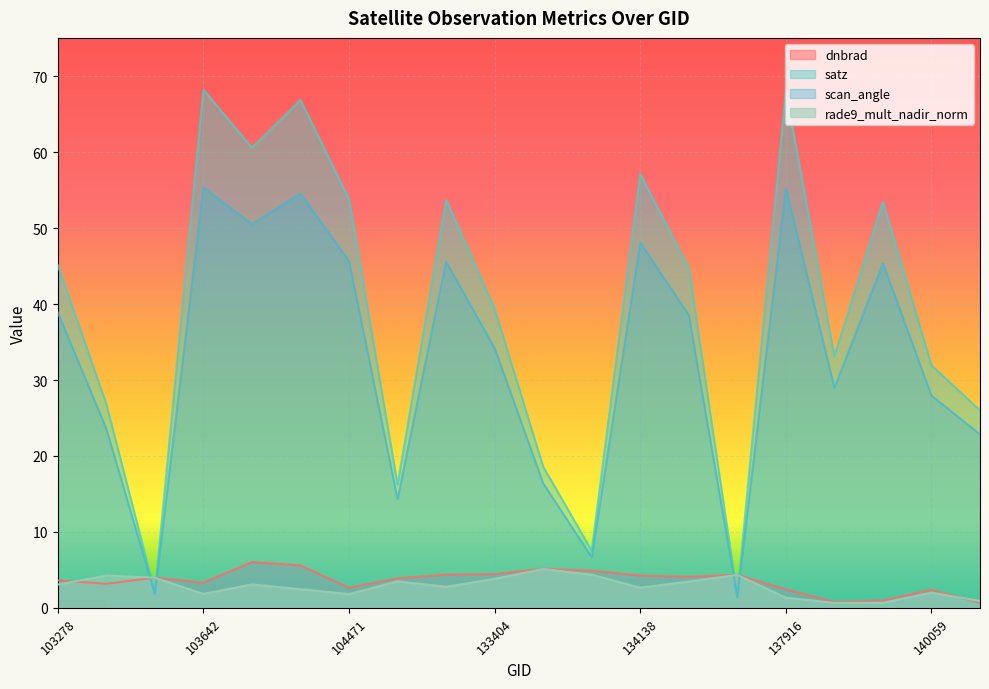

What is the difference between the maximum and minimum values in the dnbrad series?

5.4